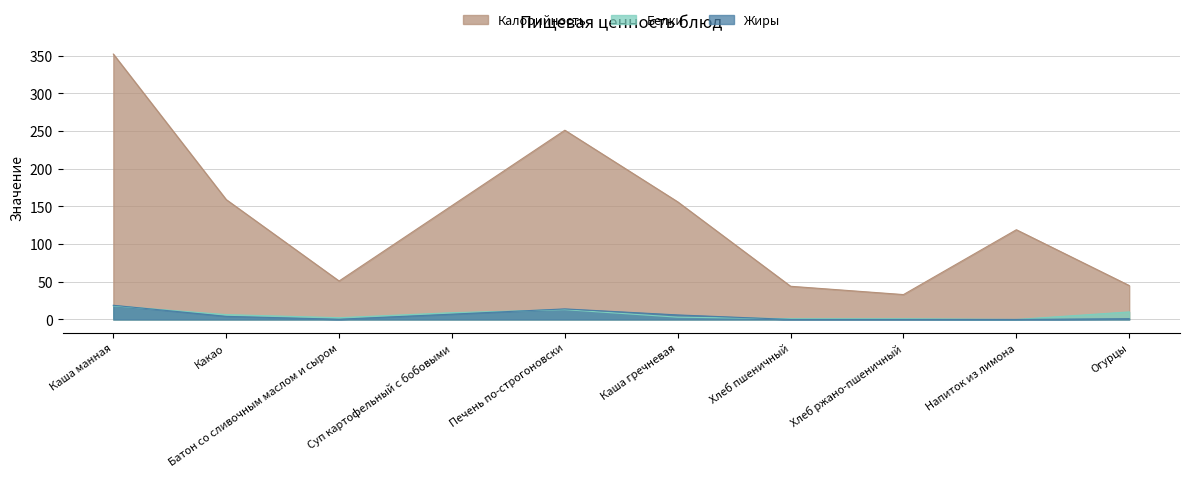

True or false: Жиры has more than 0 interior local peaks.

True